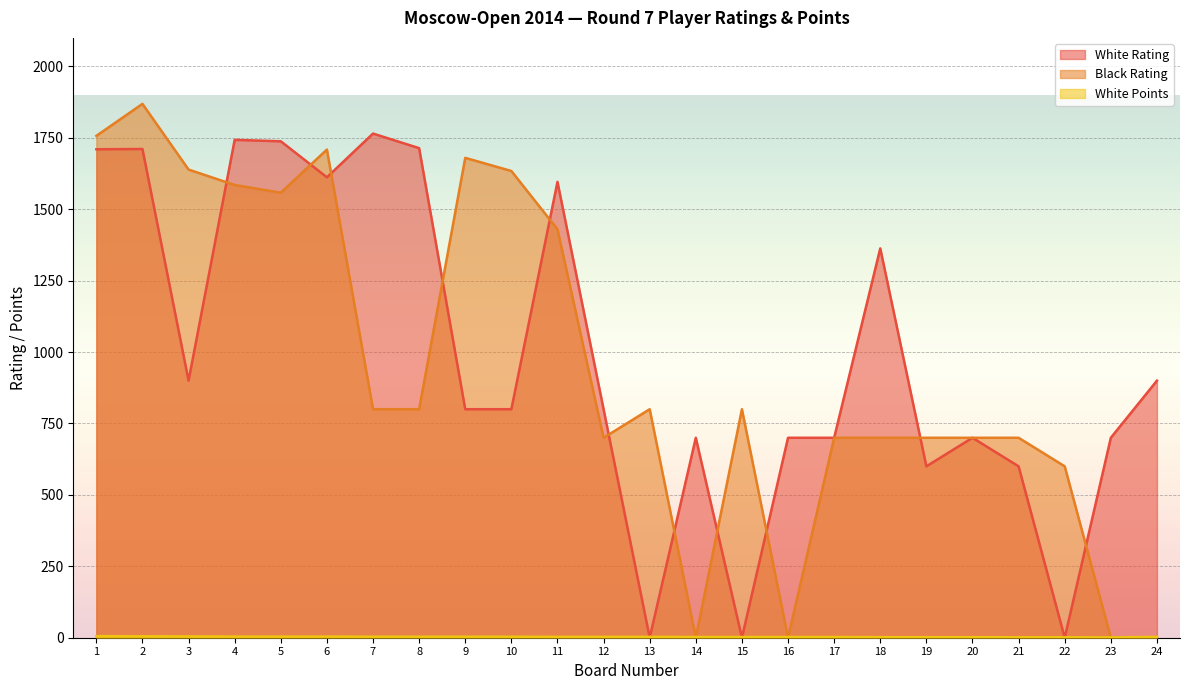

Which series has the widest spread of values?

Black Rating